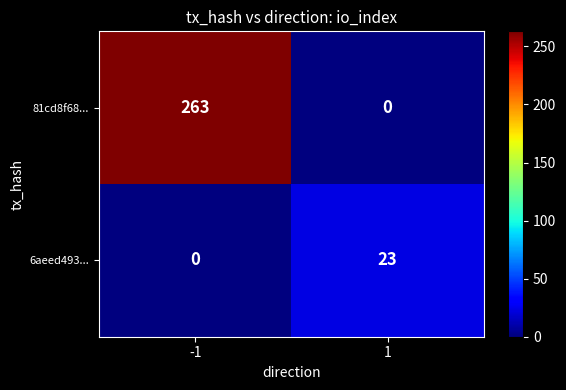

Reading left to right, what are all the values shown in this chart?

81cd8f68...: 263	0
6aeed493...: 0	23